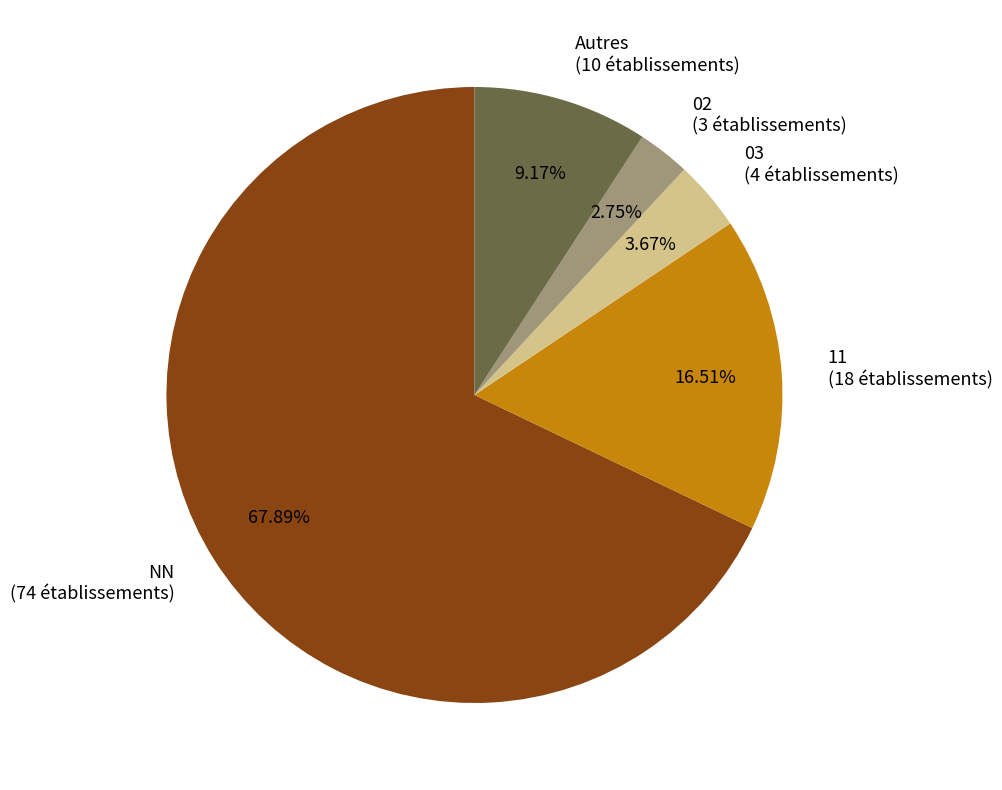

Is the sum of Autres (10 établissements) and 02 (3 établissements) greater than half?

No